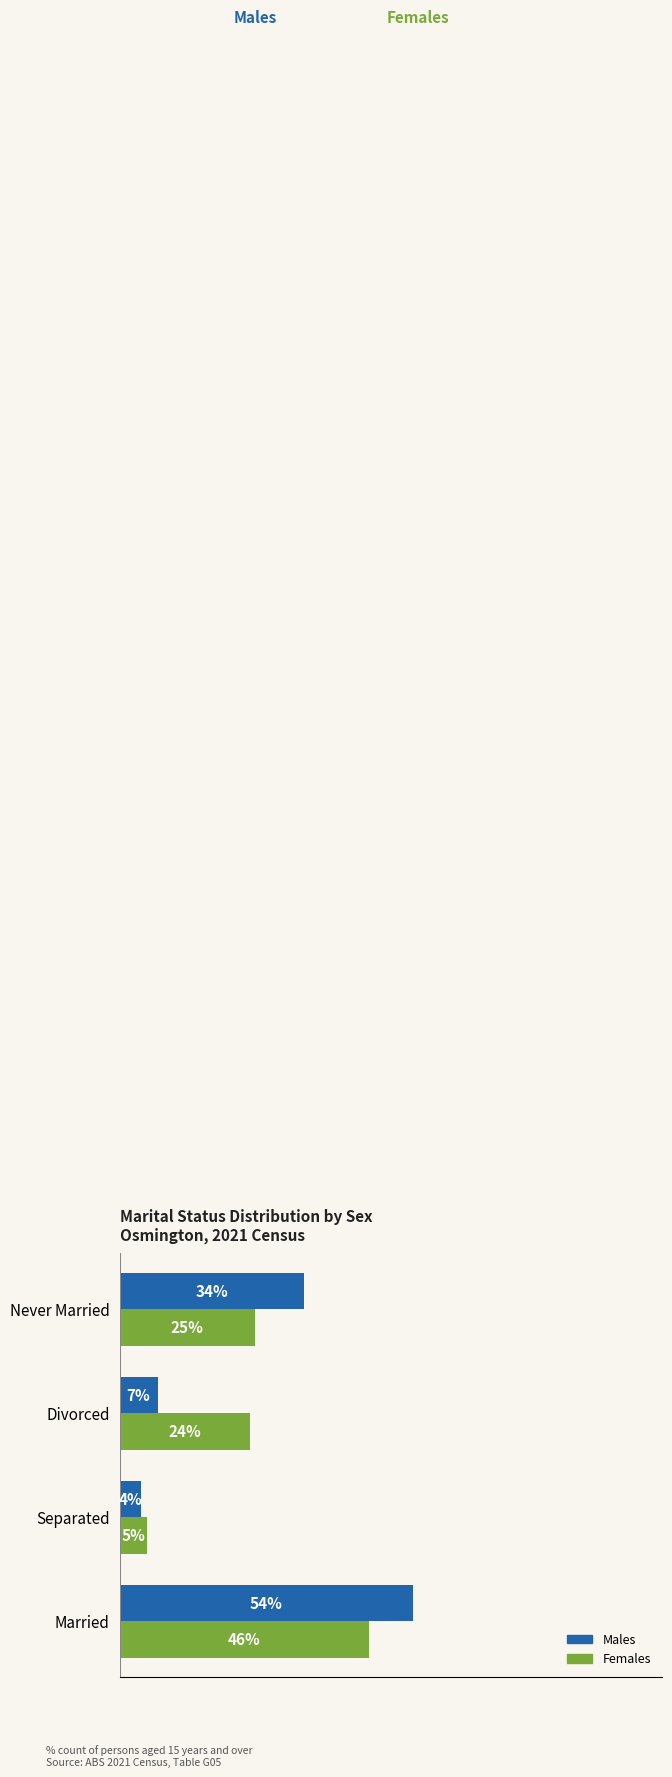

At which label is Males closest to 29?

Never Married